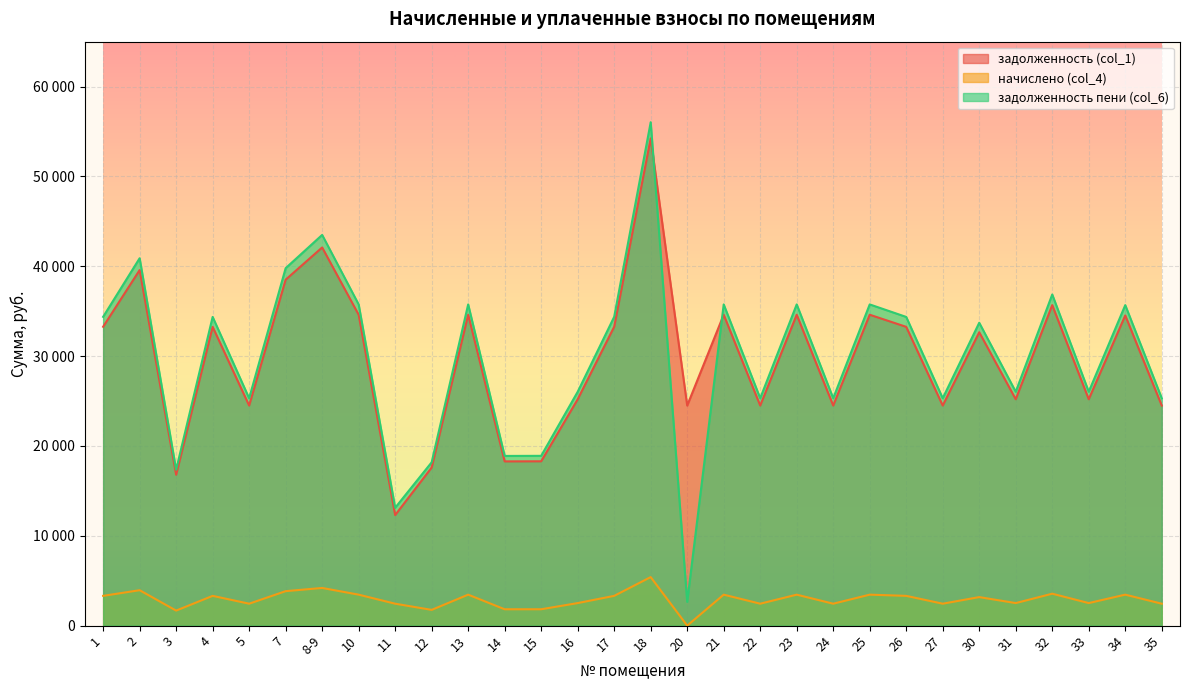

How many data points does each series have?

30